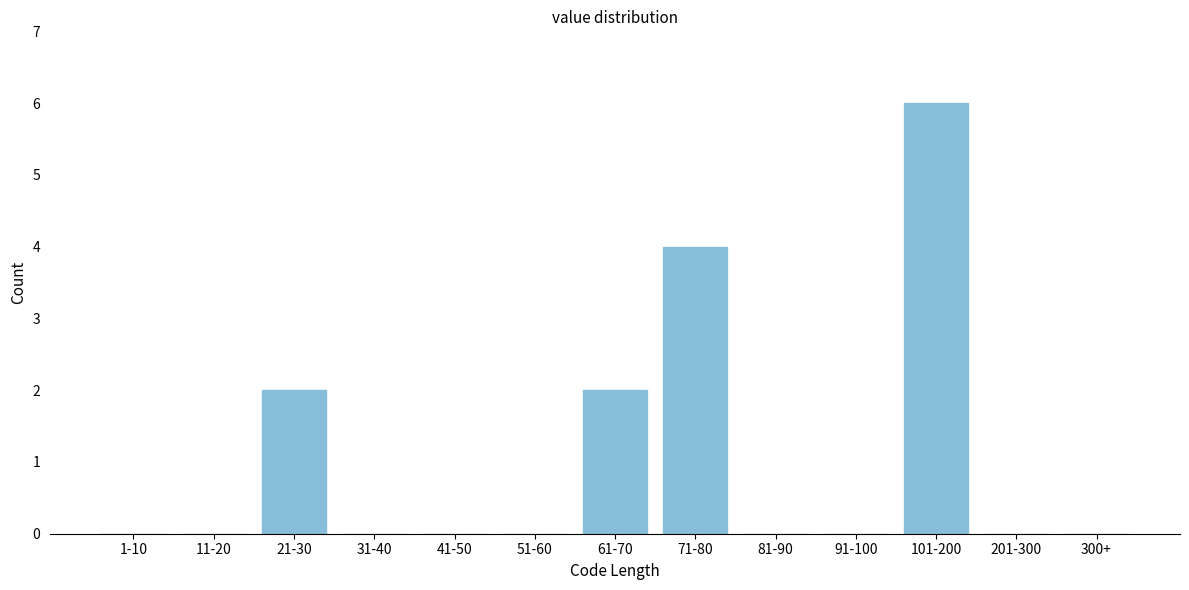

Reading left to right, what are all the values shown in this chart?

1-10=0	11-20=0	21-30=2	31-40=0	41-50=0	51-60=0	61-70=2	71-80=4	81-90=0	91-100=0	101-200=6	201-300=0	300+=0